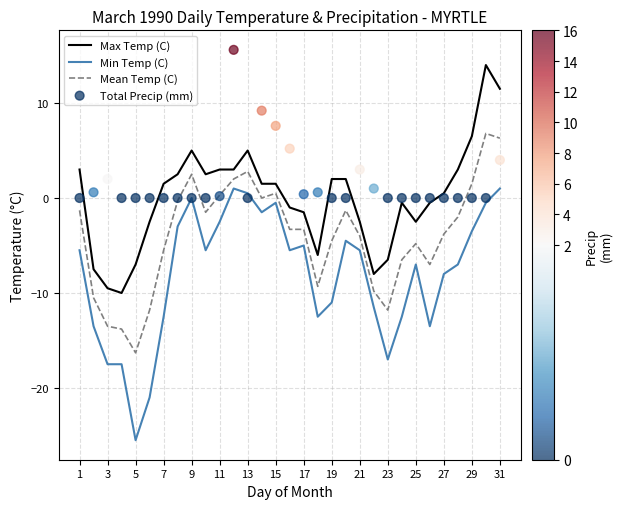

Is it true that Mean Temp (C) equals -21.5 at 5?

False